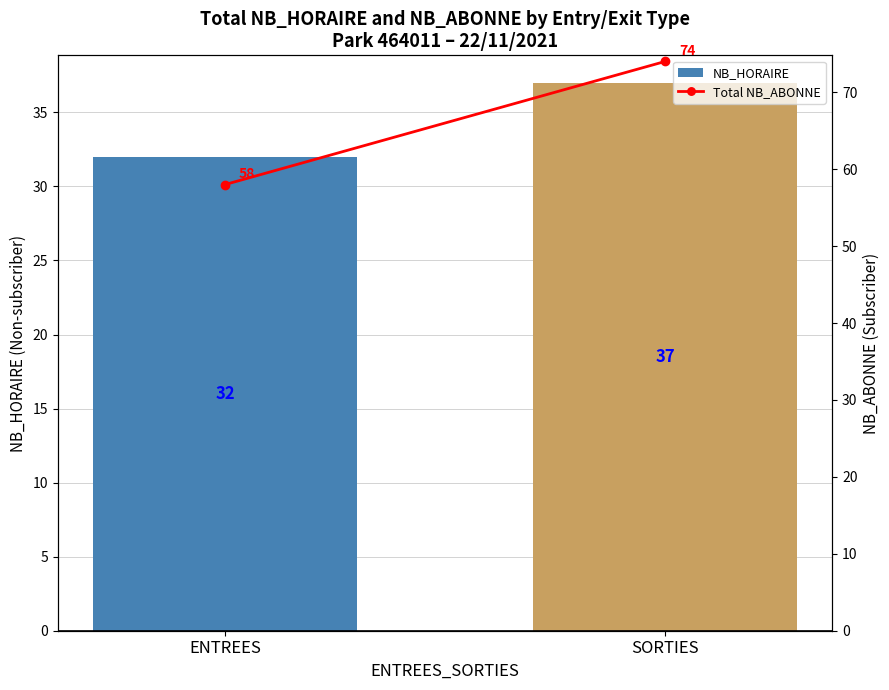

At which category is the sum across all series the highest?

SORTIES